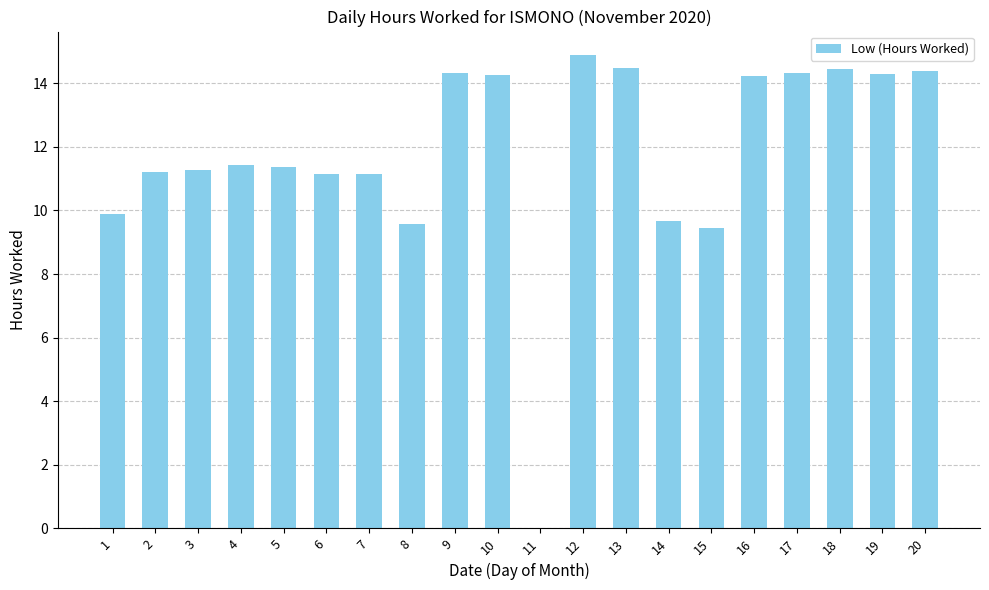

How many data points does each series have?

20